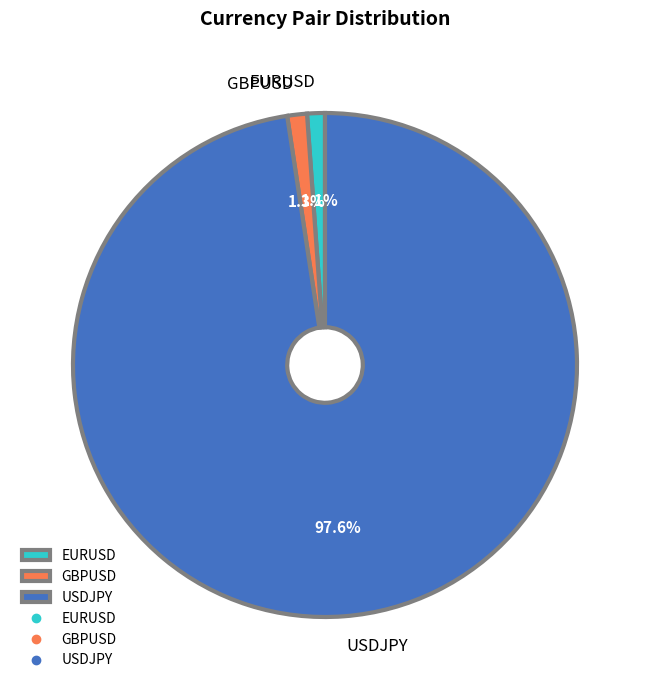

How many segments does this pie chart have?

3